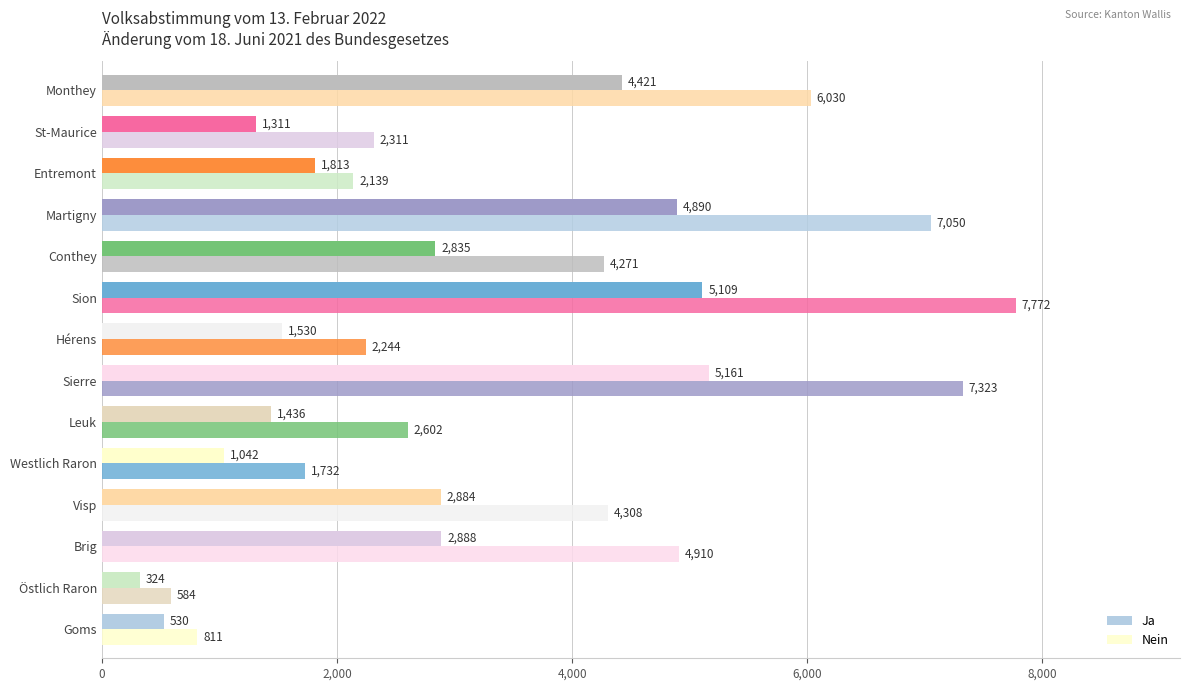

How many data points in Nein are less than 4271?

7